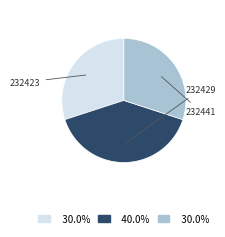

Is there any slice that represents more than half of the pie?

No